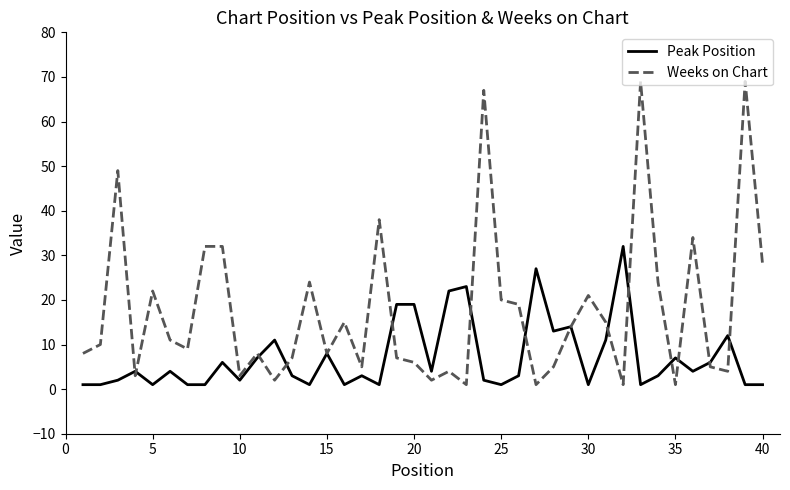

Rank the series by their maximum value, from lowest to highest.

Peak Position, Weeks on Chart